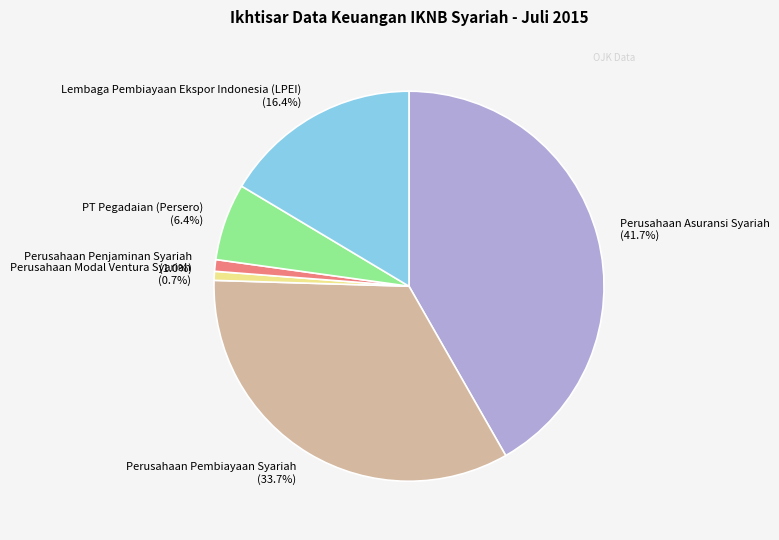

Is the sum of Perusahaan Pembiayaan Syariah and Perusahaan Asuransi Syariah greater than half?

Yes